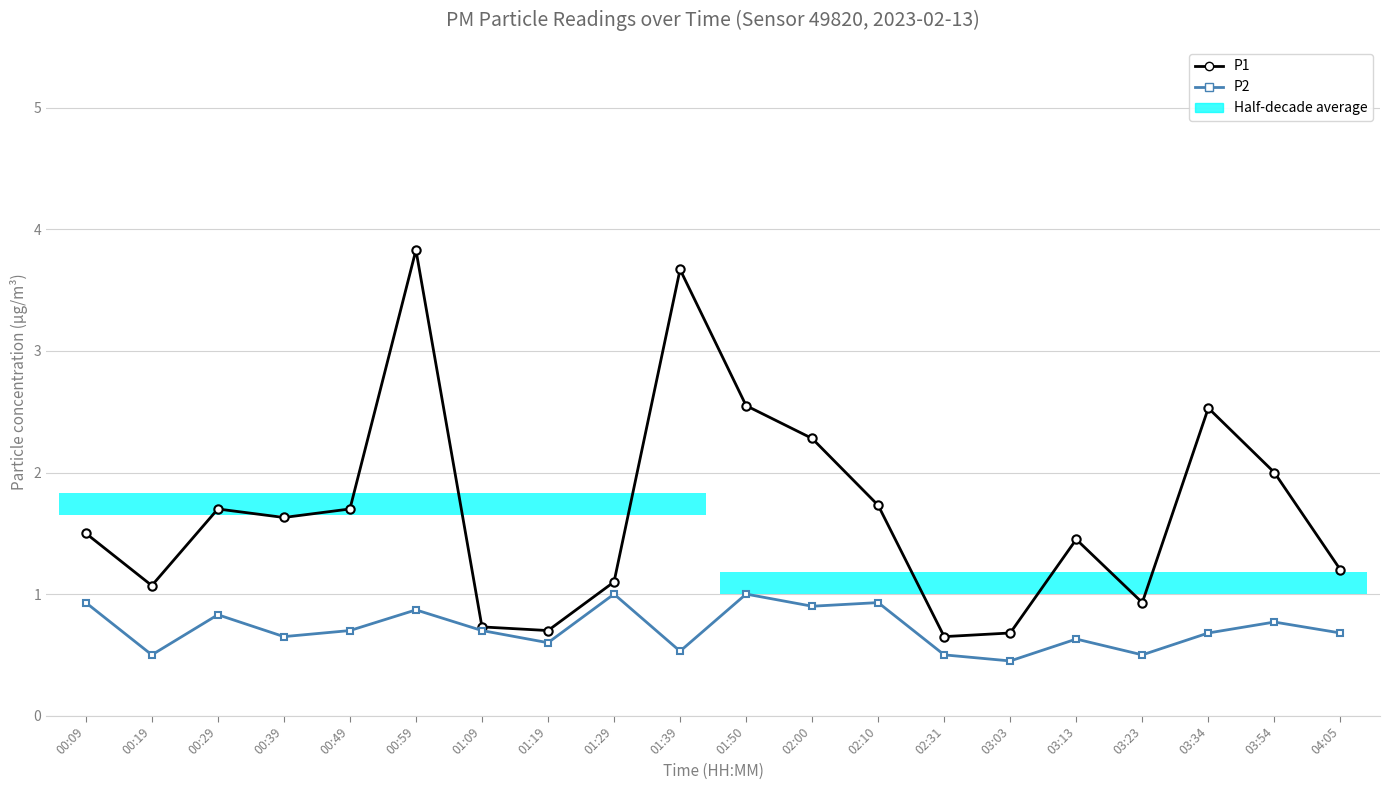

Does the chart contain any negative values?

No